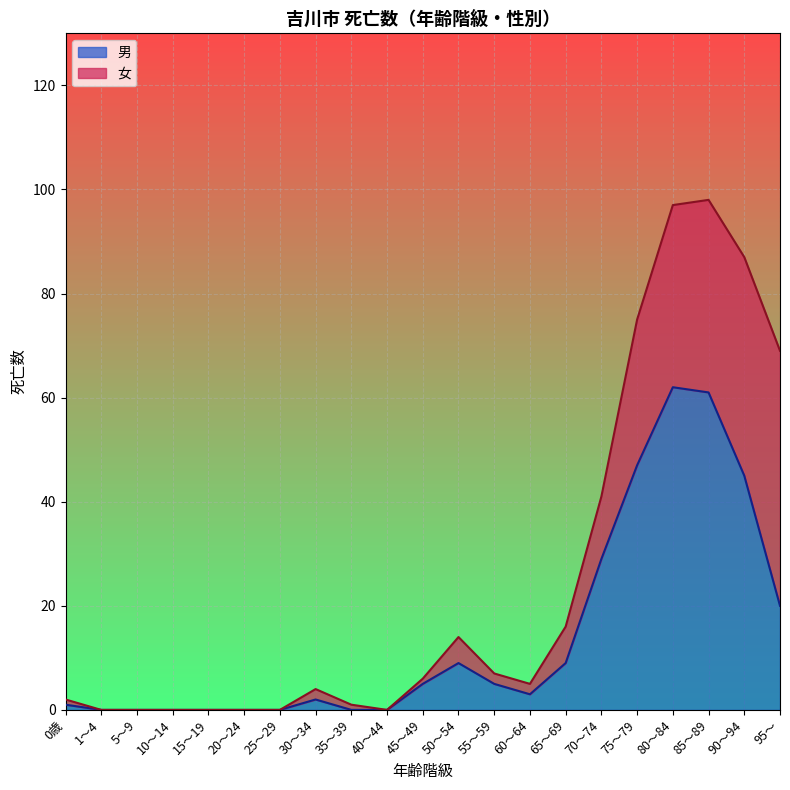

Which series has the largest range (max minus min)?

男